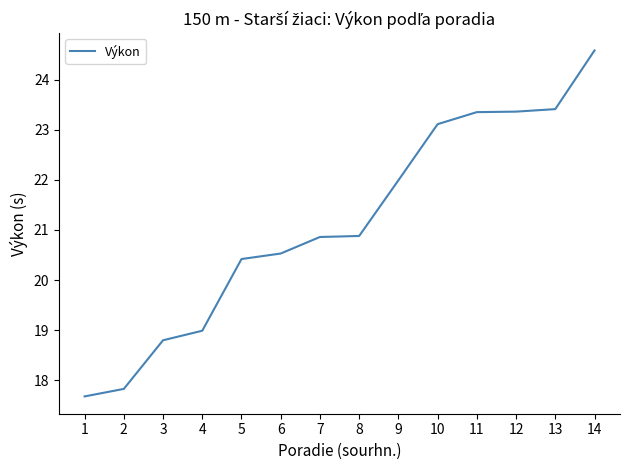

At which category does the chart reach its peak across all series?

14